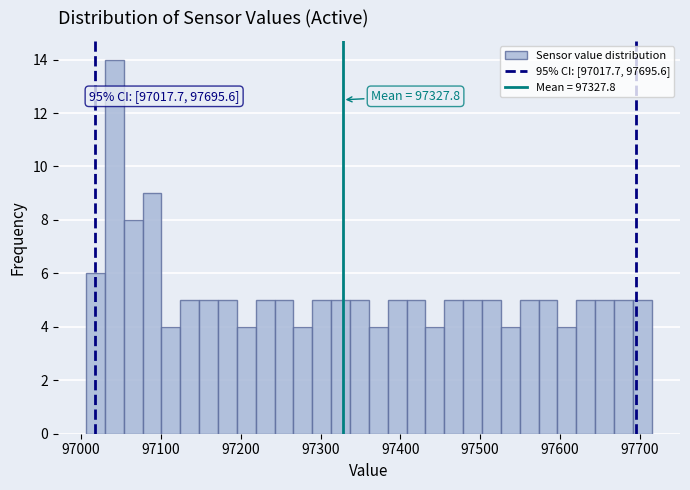

Around what value on the x-axis is the tallest bar? Give the approximate position of its centre, as read against the axis.

97040